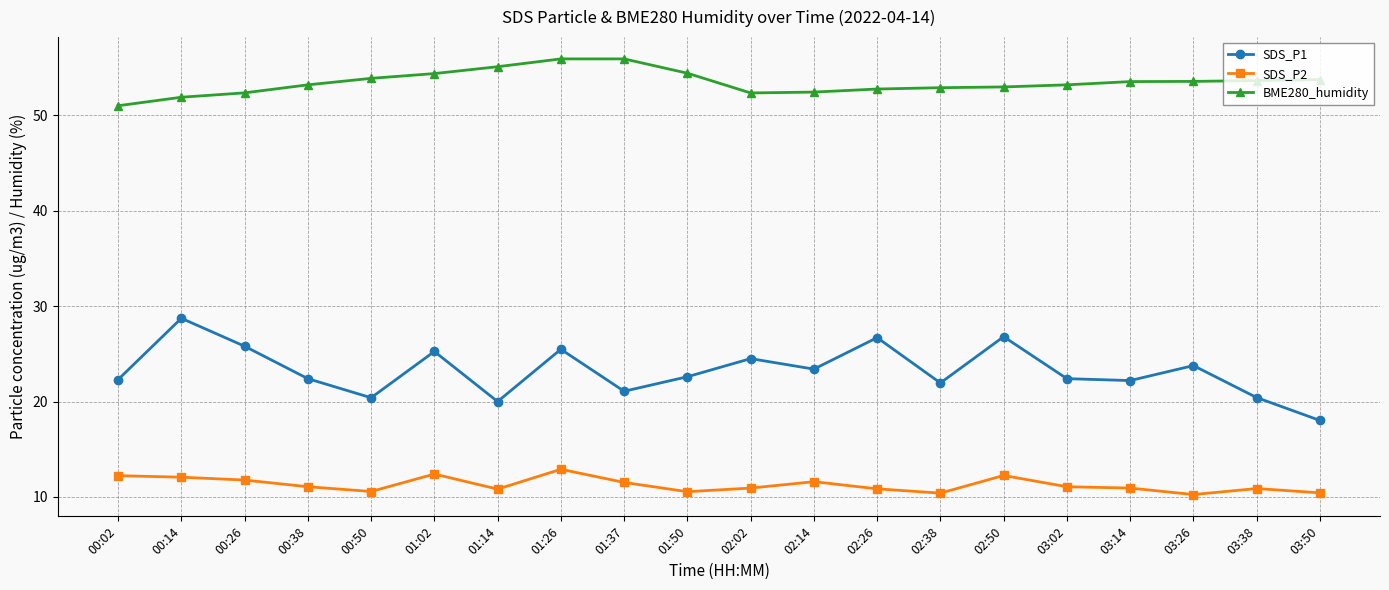

What is the label of the 9th point from the right?

02:14